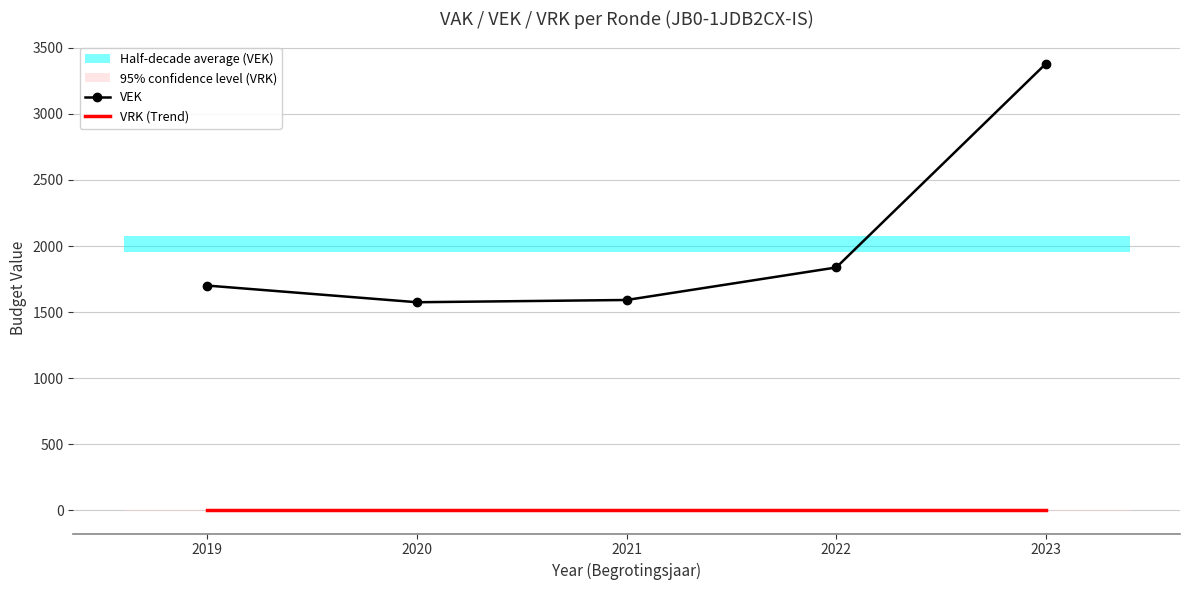

Which has a higher value, 2022 or 2019?

2022